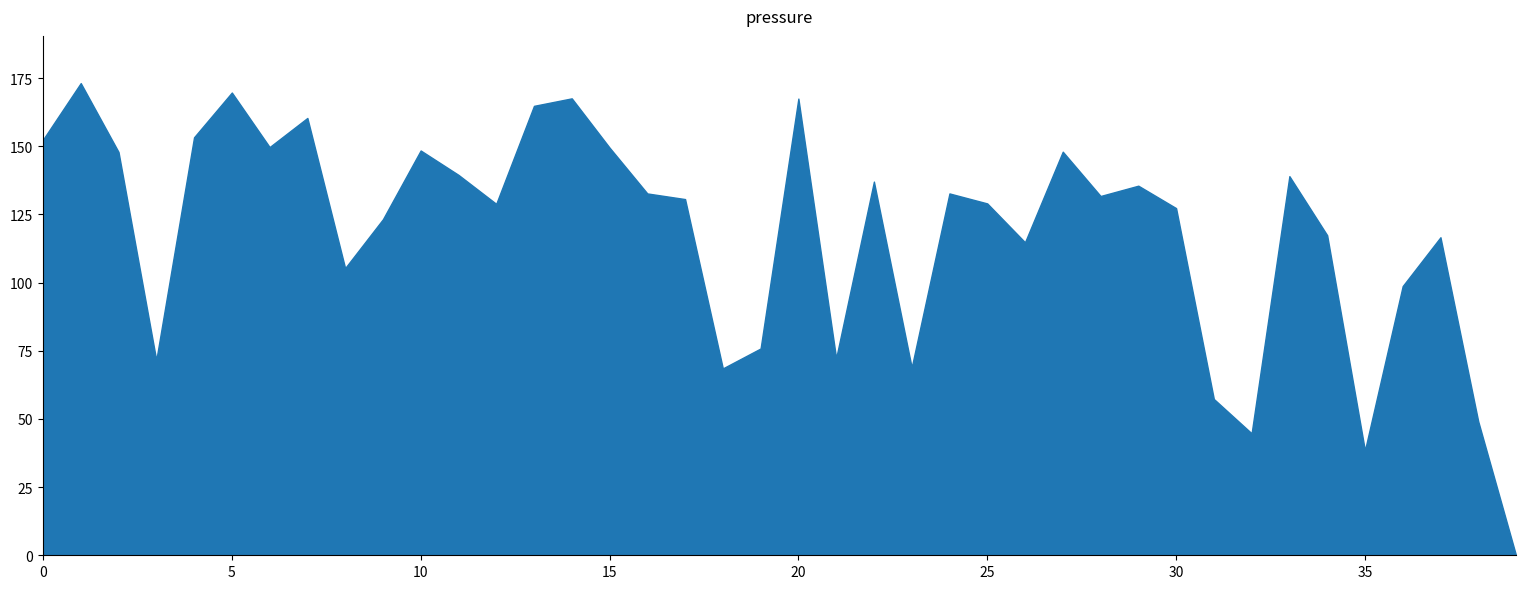

Is it true that the value at 20 is 251.1?

False